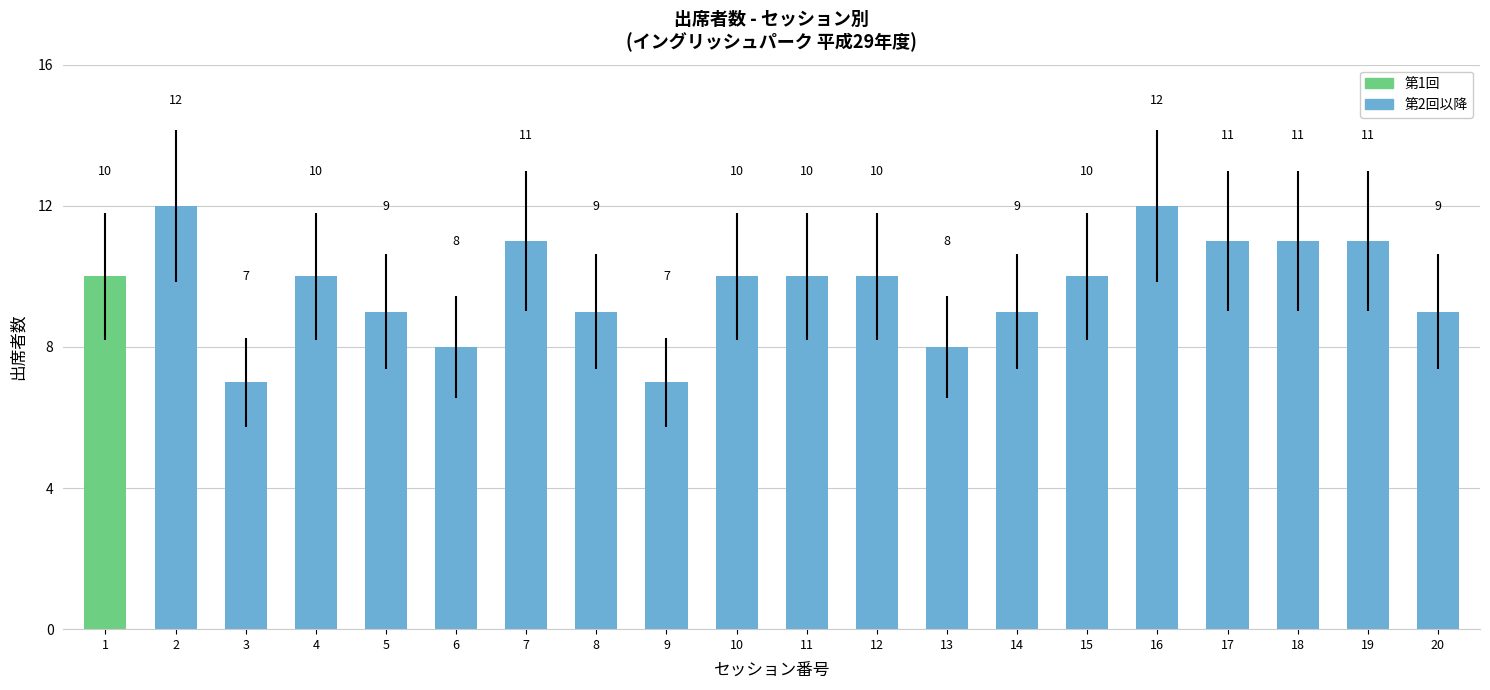

What is the approximate value of 第2回以降 at 19?

11